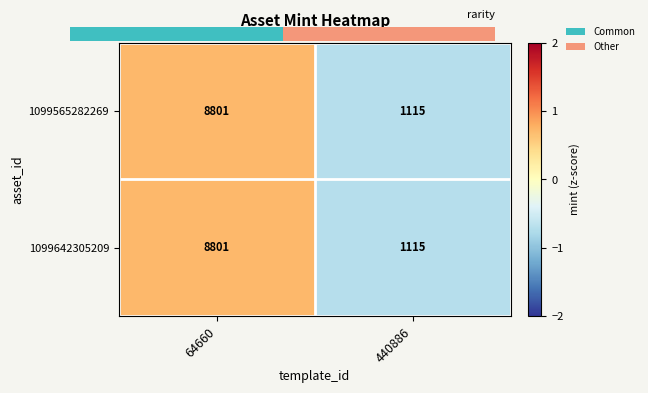

What is the average value of the 1099642305209 series?

4958